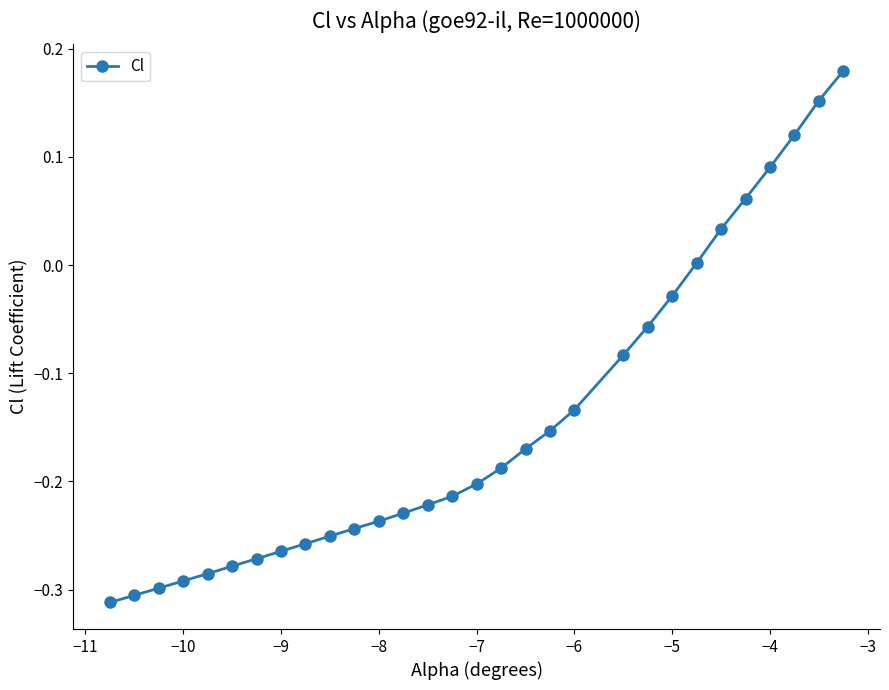

How many series are shown in this chart?

1